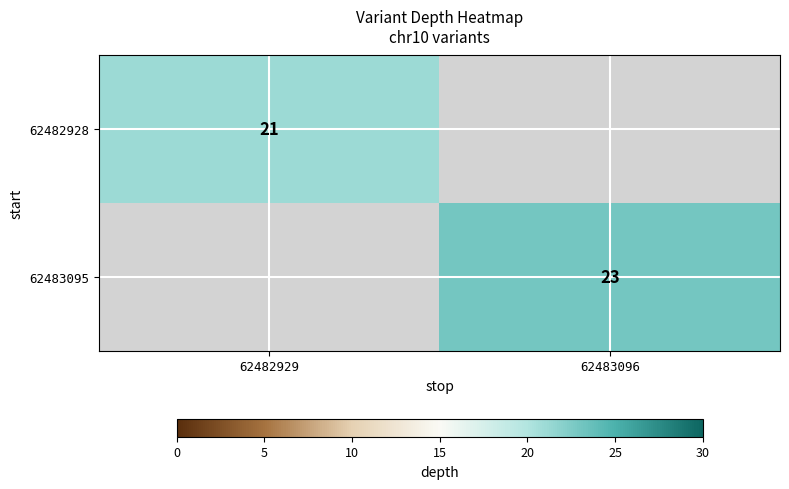

The value of 62482928 at 62482929 is 29.4. True or false?

False